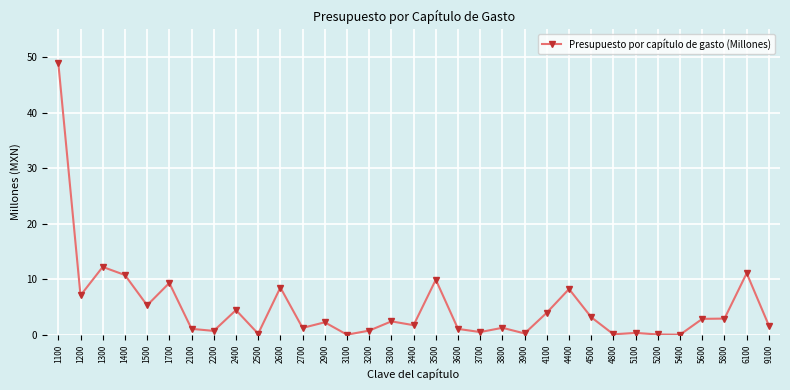

How many values are below 2?

16